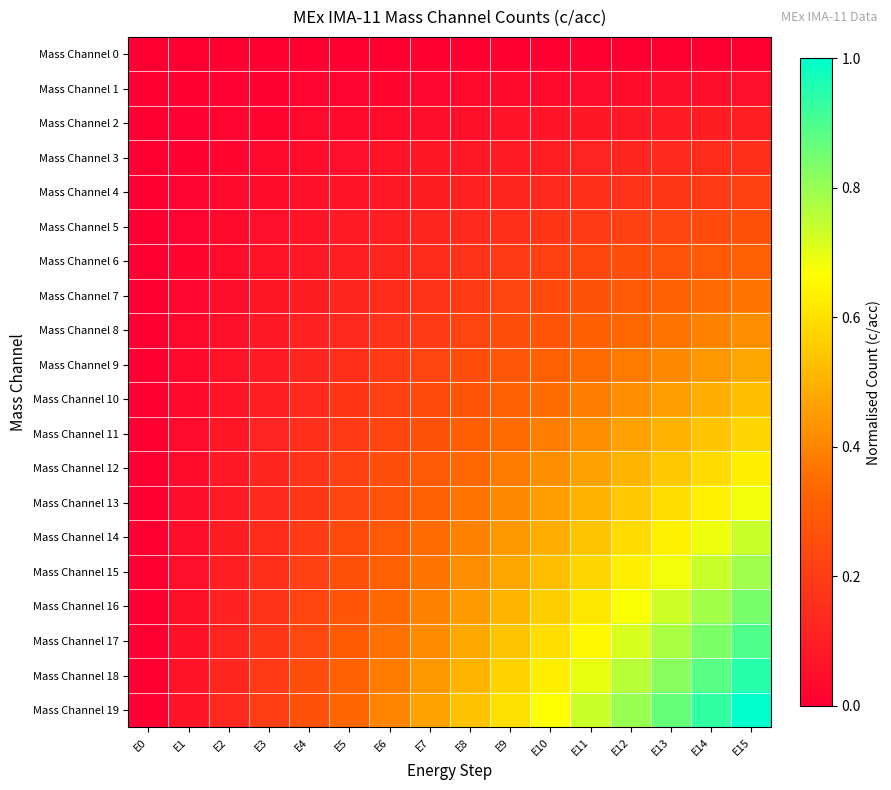

At which category is the sum across all series the highest?

E15